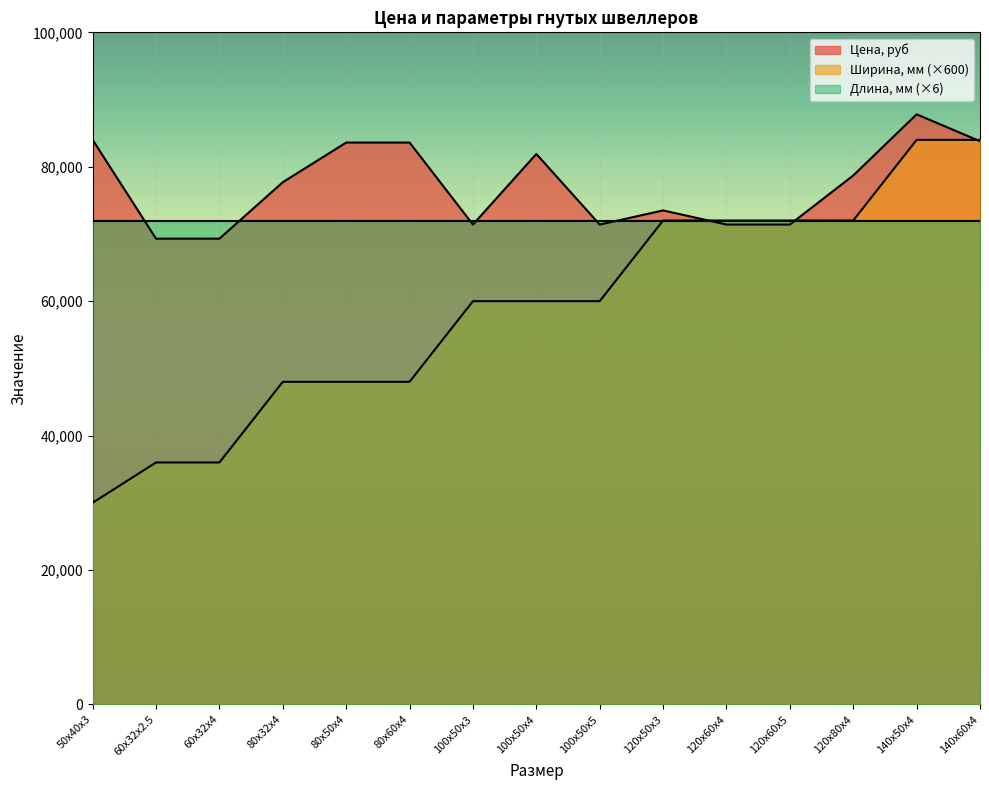

What is the average value of the Цена, руб series?

77253